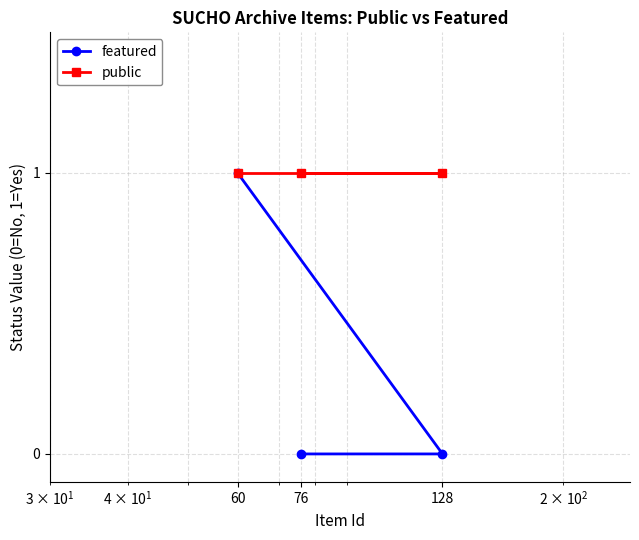

How many distinct data groups are displayed?

2